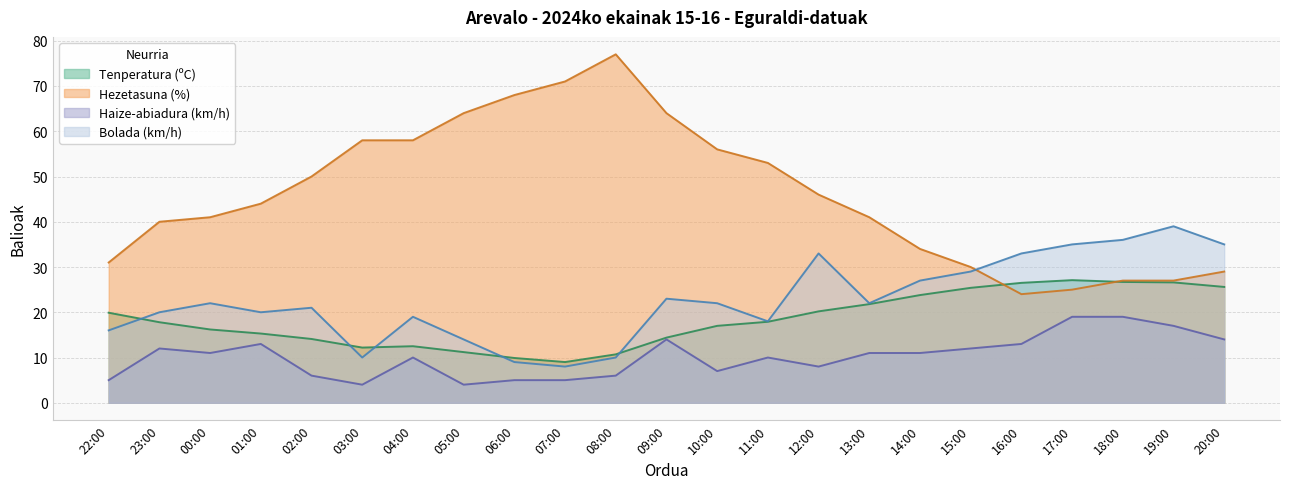

Which label corresponds to the smallest value in the chart?

03:00